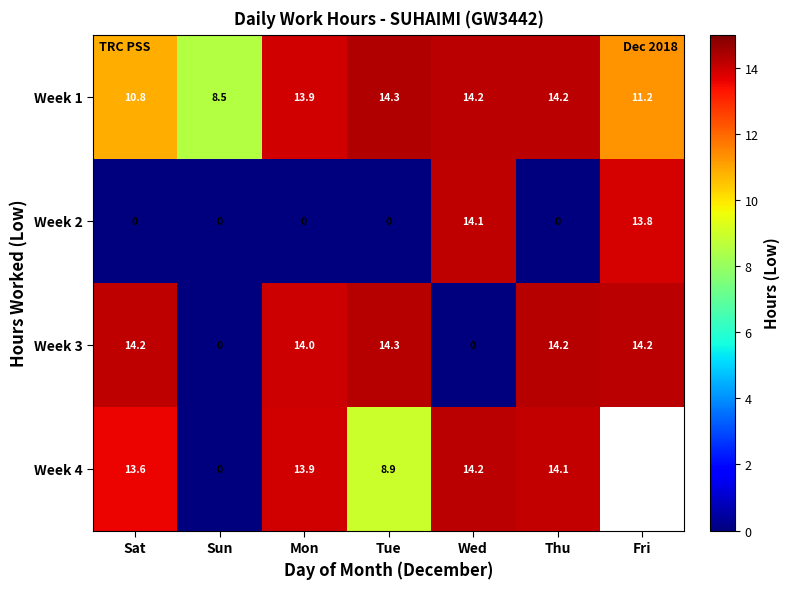

Which category has the lowest value across all series?

Sat